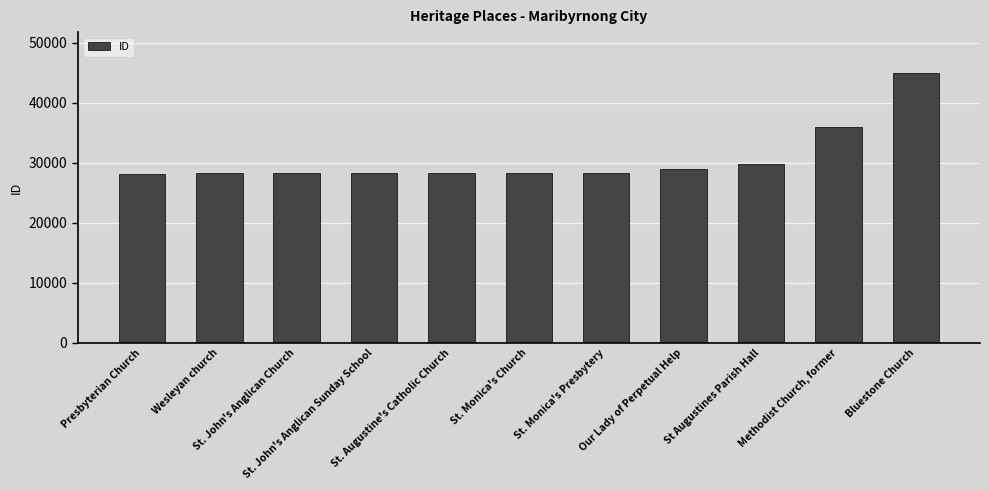

What is the value of the 3rd bar from the left?

28323